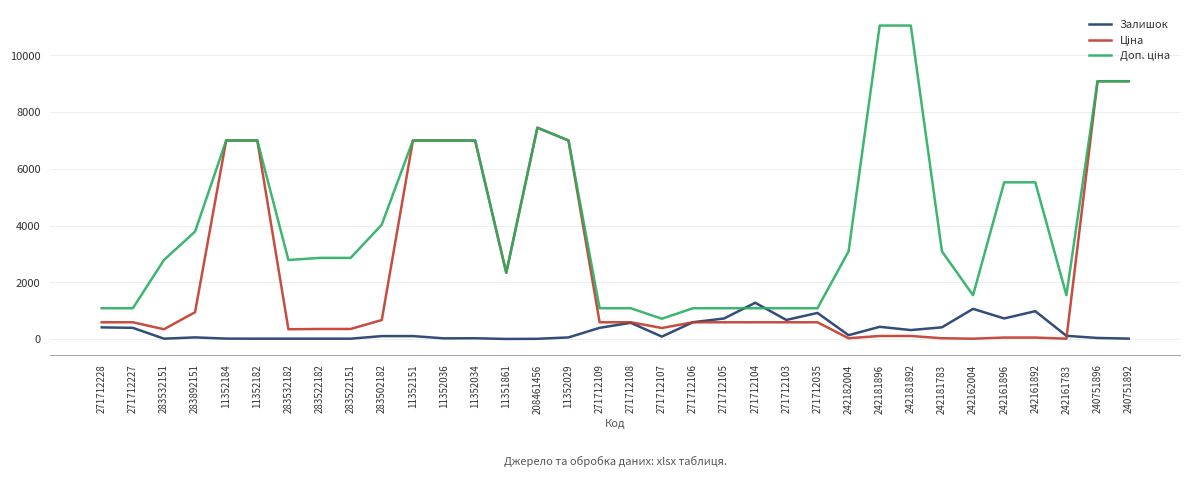

What is the greatest value displayed?

11055.0